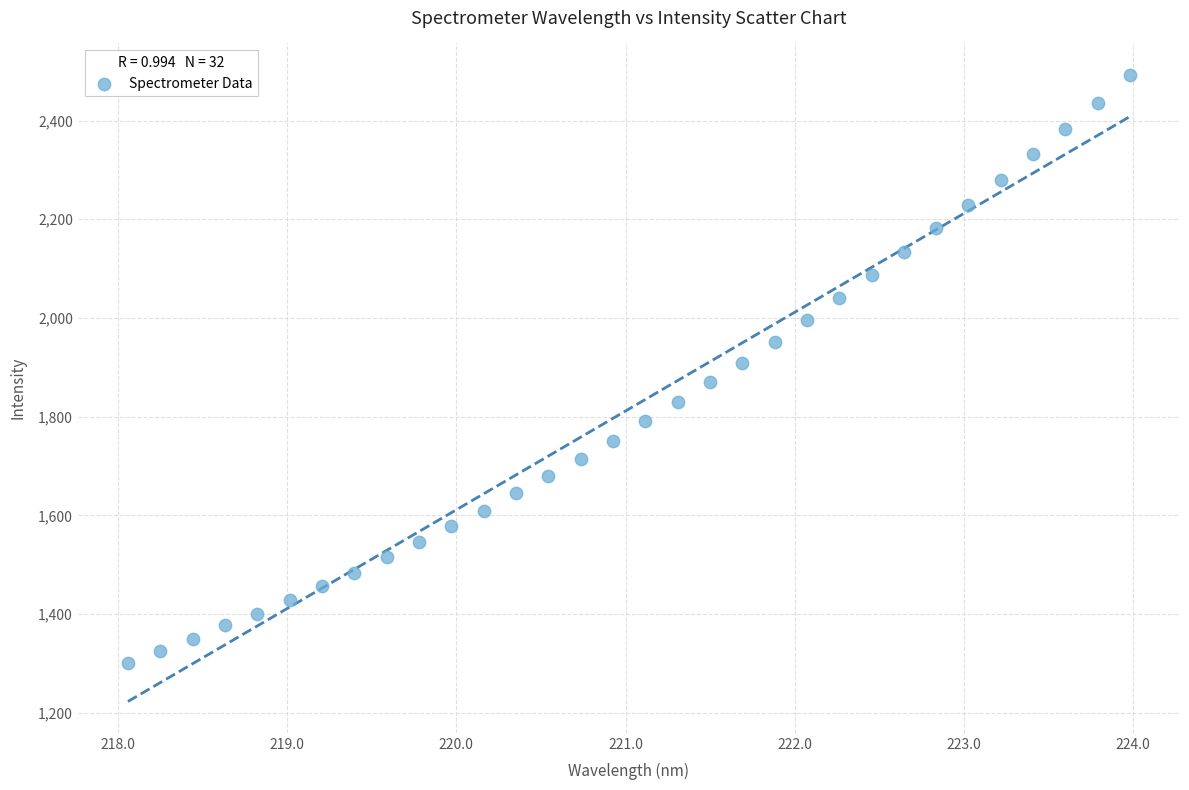

What is the range of X values (max minus min)?

5.9